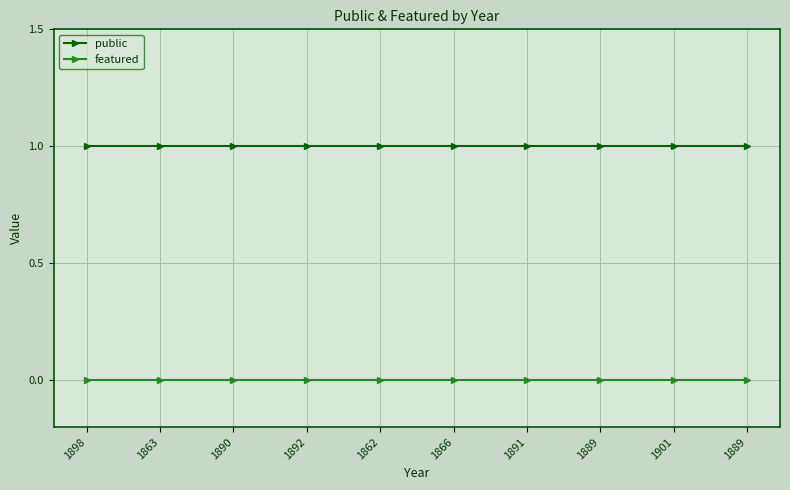

Which series has the widest spread of values?

public